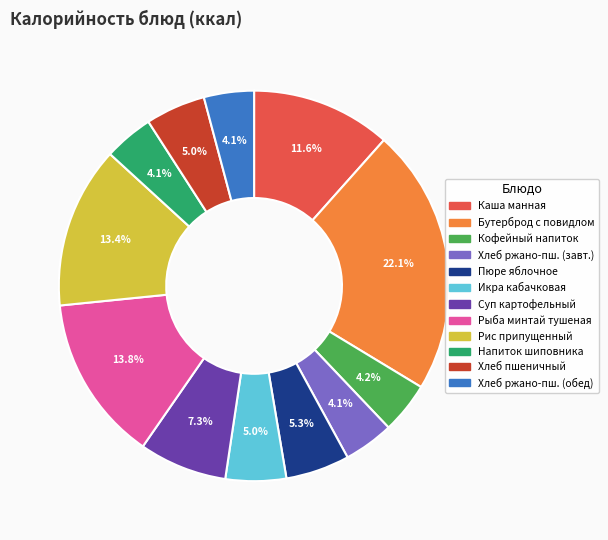

Is there any slice that represents more than half of the pie?

No